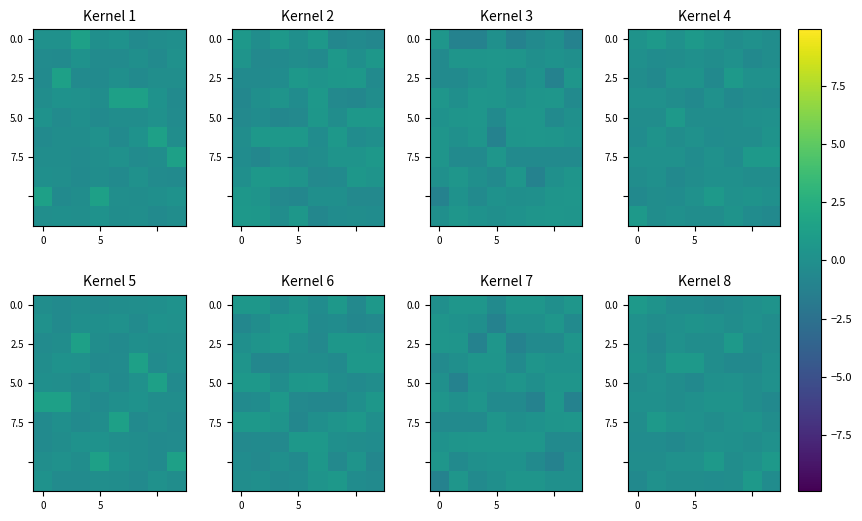

At how many categories does at least one series exceed 0?

8